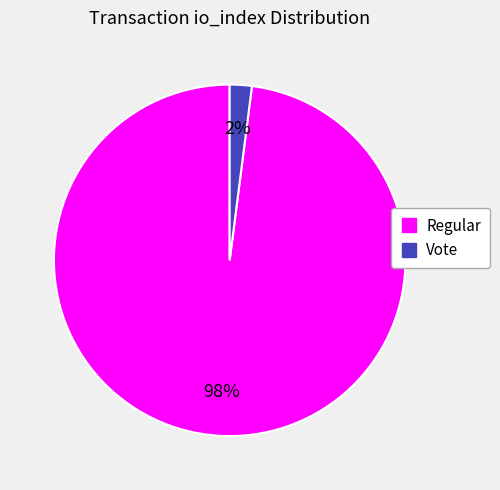

Is there any slice that represents more than half of the pie?

Yes